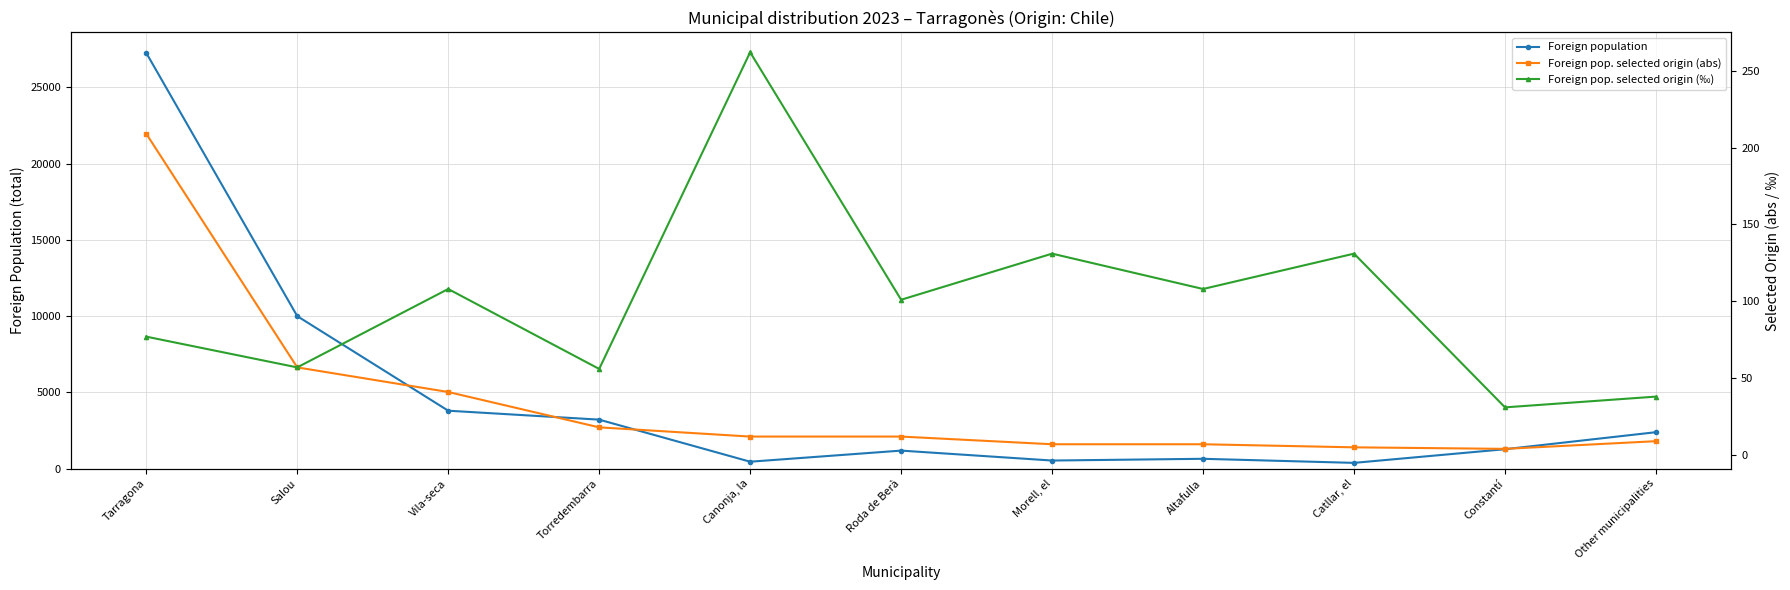

Reading left to right, transcribe all the data shown in this chart.

Foreign population: Tarragona=27257	Salou=10002	Vila-seca=3802	Torredembarra=3216	Canonja, la=458	Roda de Berà=1186	Morell, el=535	Altafulla=649	Catllar, el=382	Constantí=1278	Other municipalities=2393
Foreign pop. selected origin (abs): Tarragona=209	Salou=57	Vila-seca=41	Torredembarra=18	Canonja, la=12	Roda de Berà=12	Morell, el=7	Altafulla=7	Catllar, el=5	Constantí=4	Other municipalities=9
Foreign pop. selected origin (‰): Tarragona=77	Salou=57	Vila-seca=108	Torredembarra=56	Canonja, la=262	Roda de Berà=101	Morell, el=131	Altafulla=108	Catllar, el=131	Constantí=31	Other municipalities=38